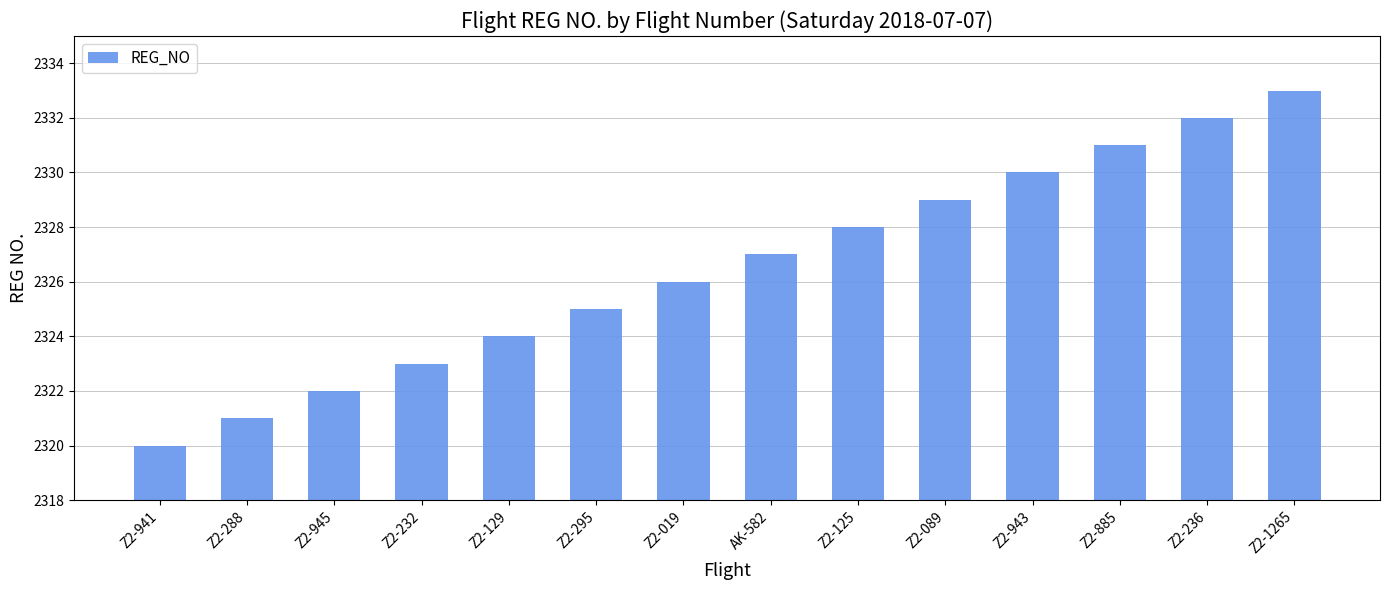

Approximately how many times larger is the value at Z2-941 compared to Z2-288?

1.0